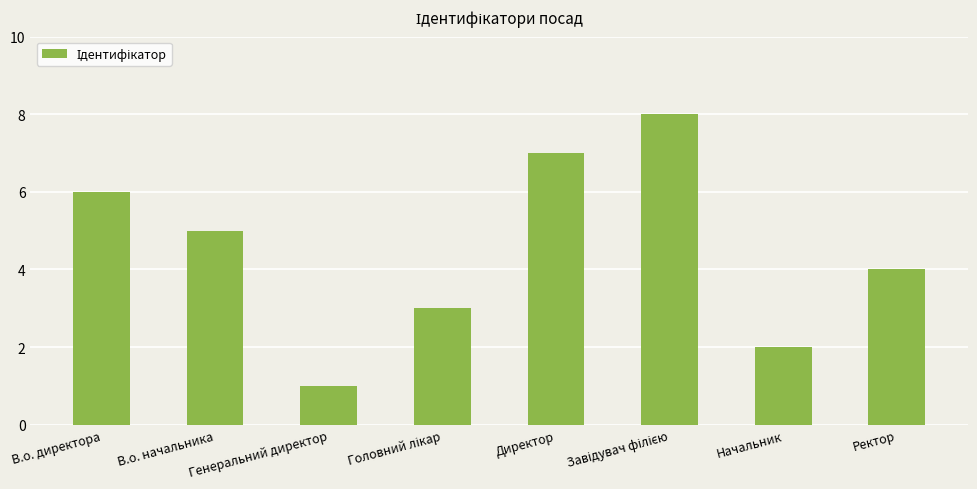

True or false: the data shows 3 at Начальник.

False